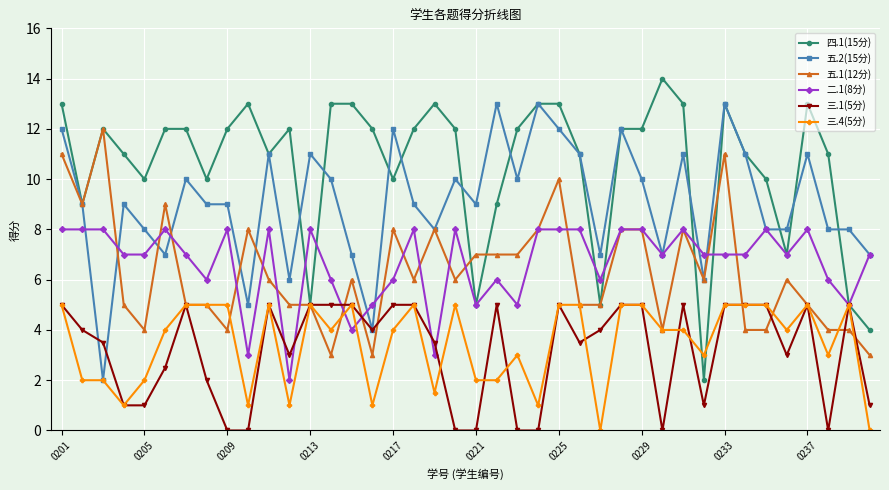

What is the value of the 三.1(5分) point at the 15th from the left?

5.0